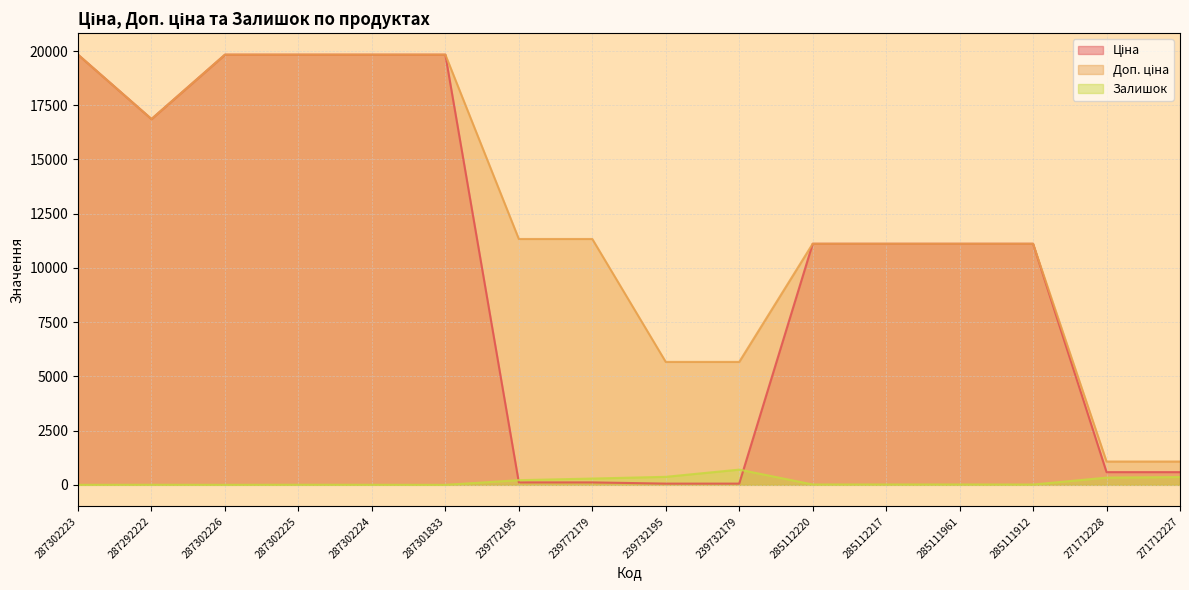

Reading right to left, list all the values displayed in this chart.

Ціна: 586.0	586.0	11113.6	11113.6	11113.6	11113.6	56.7	56.7	113.3	113.3	19831.1	19831.1	19831.1	19831.1	16863.2	19831.1
Доп. ціна: 1074.5	1074.5	11113.6	11113.6	11113.6	11113.6	5667.0	5667.0	11334.0	11334.0	19831.1	19831.1	19831.1	19831.1	16863.2	19831.1
Залишок: 359.0	333.0	14.0	17.0	17.0	17.0	702.0	370.0	290.0	215.0	0.0	3.0	5.0	1.0	4.0	1.0